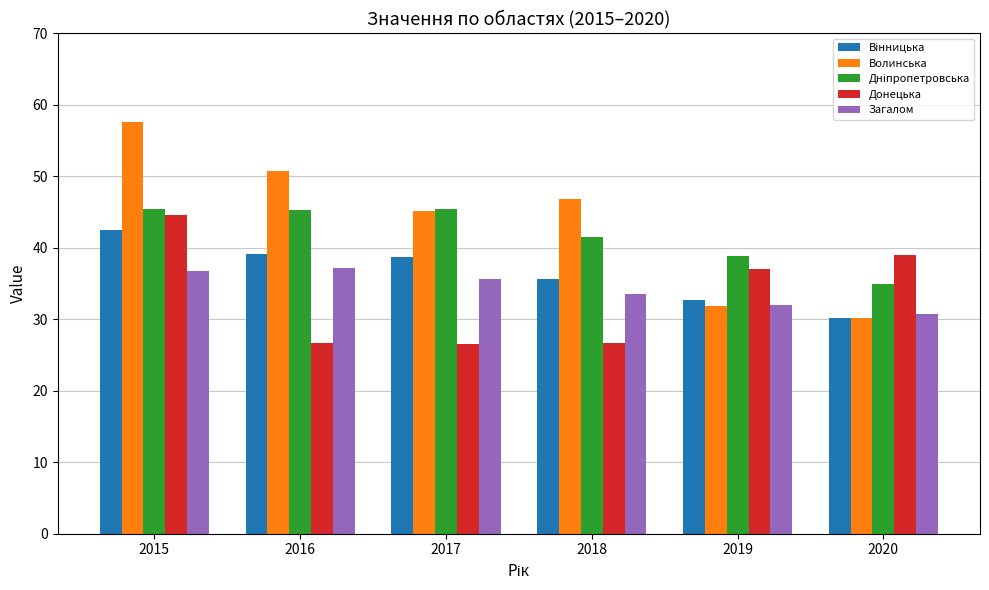

What is the difference between the second highest and minimum values in the Донецька series?

12.5